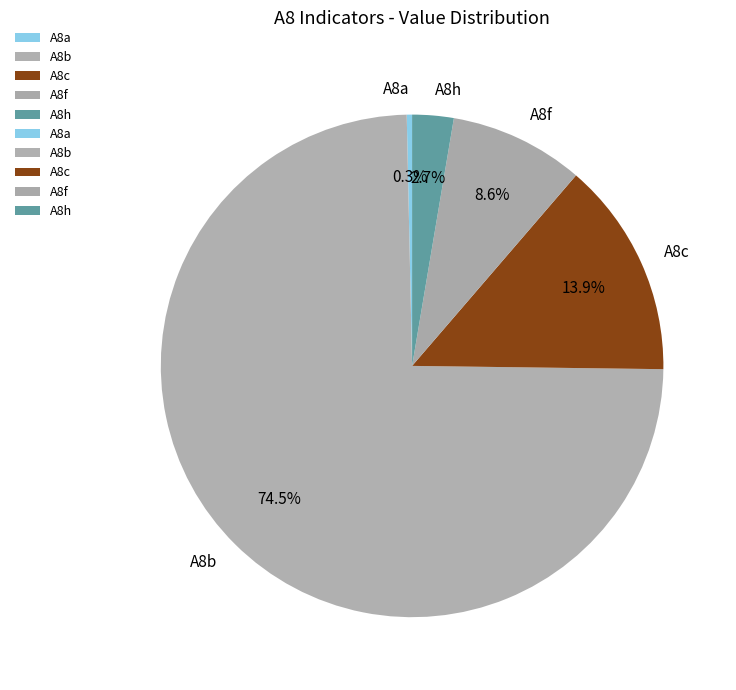

Count the number of slices in the pie.

5